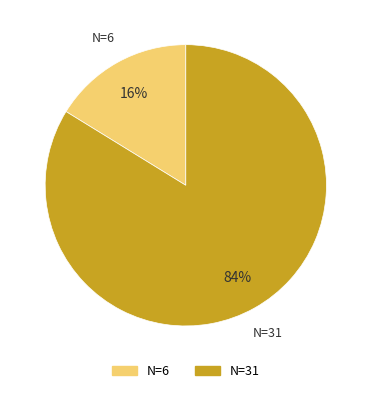

Which slice represents more than half of the pie?

N=31